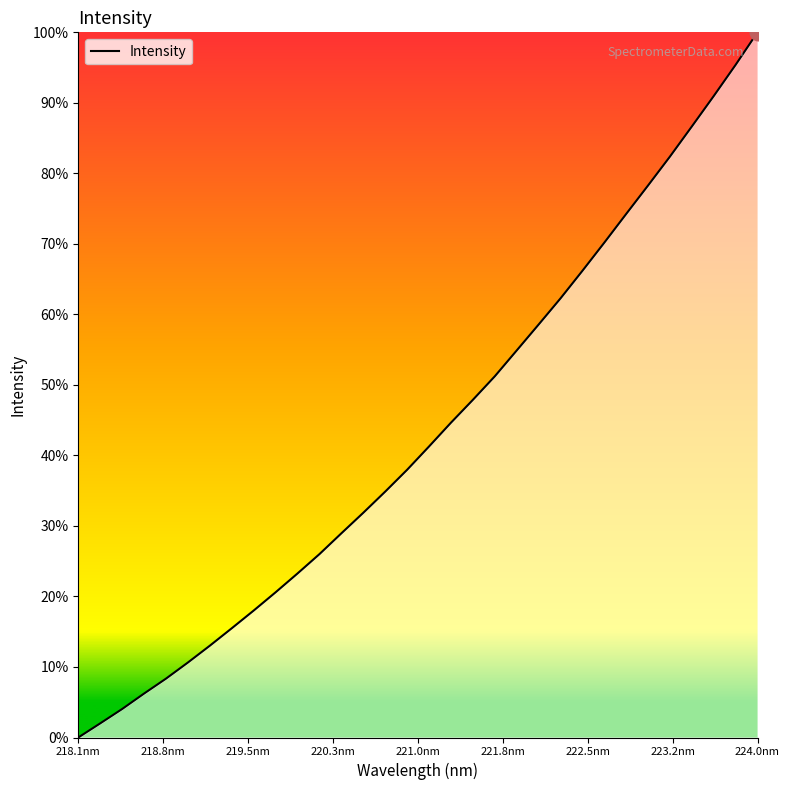

At which category does the chart reach its minimum across all series?

218.1nm